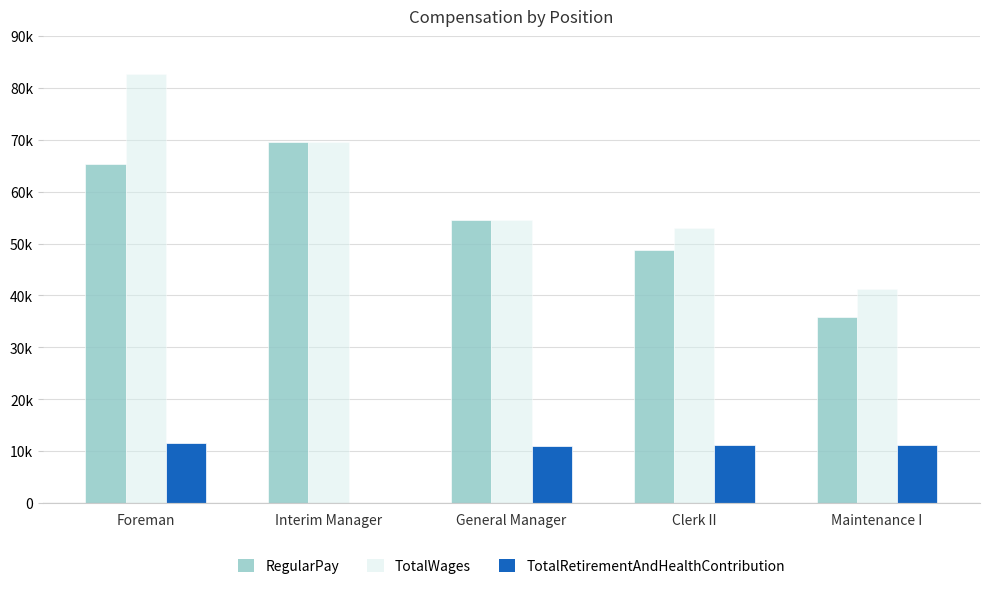

Is it true that RegularPay equals 104055 at Foreman?

False